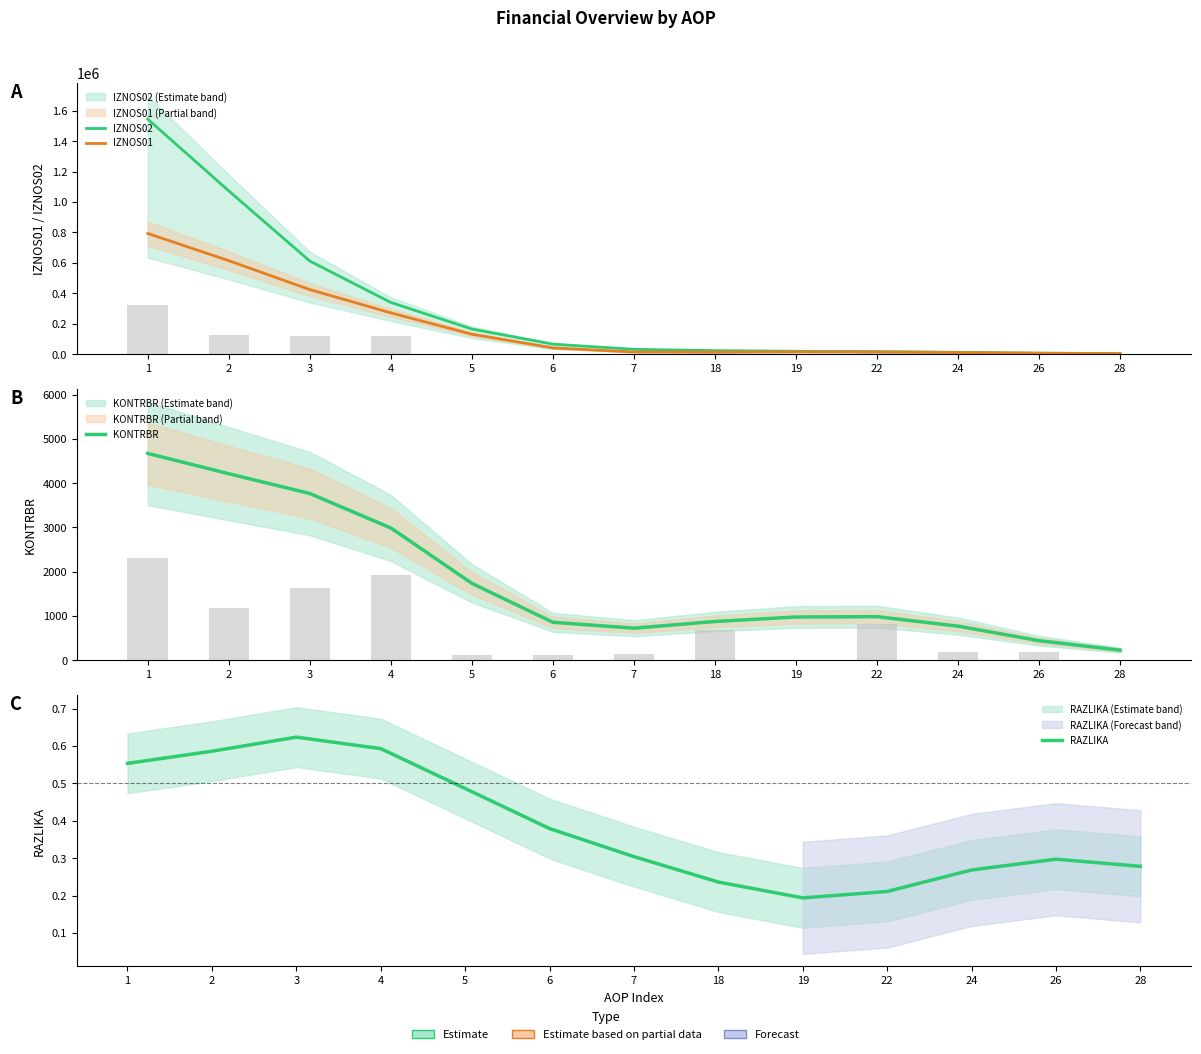

What is the difference between the maximum and minimum values in the RAZLIKA series?

0.4